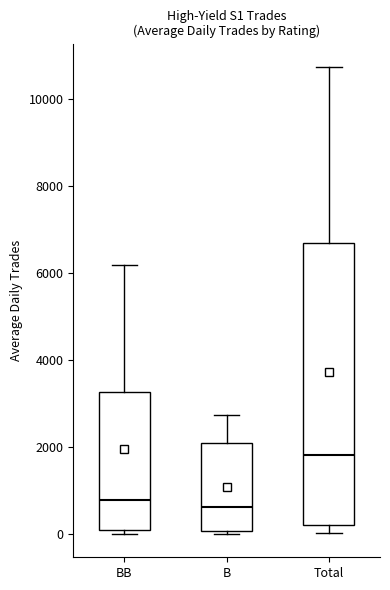

Which box is the tallest, from its lower edge to its upper edge?

Total